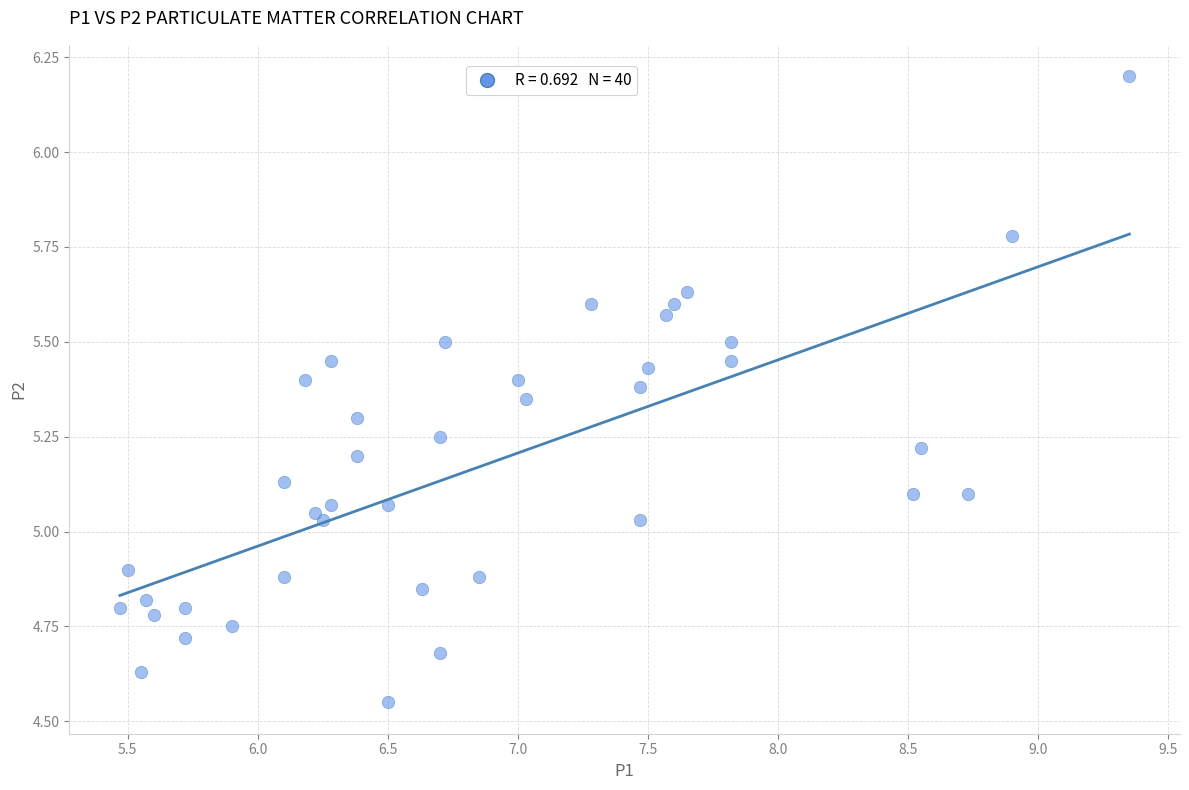

What is the range of X values (max minus min)?

3.9